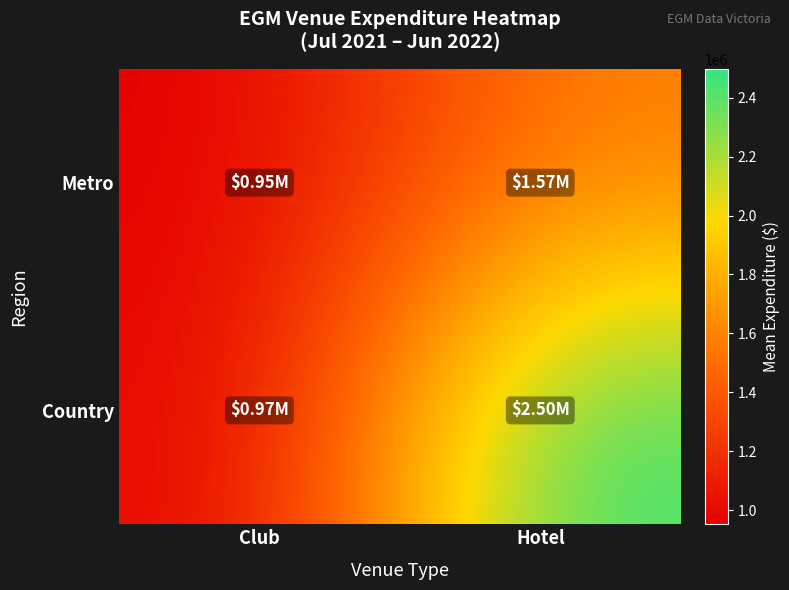

Which series has the largest total across all categories?

Country